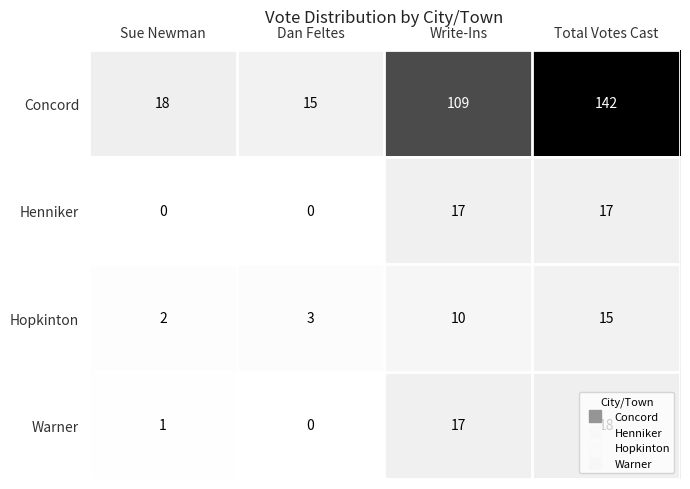

At which category is the sum across all series the highest?

Total Votes Cast